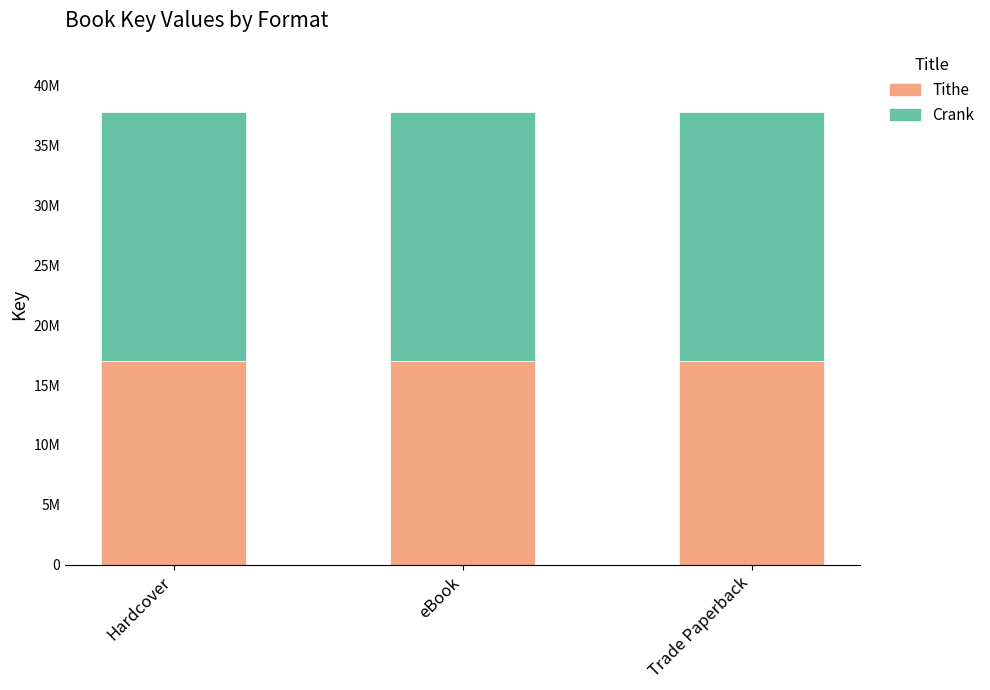

What is the sum of the Crank values at Hardcover and eBook?

41599322